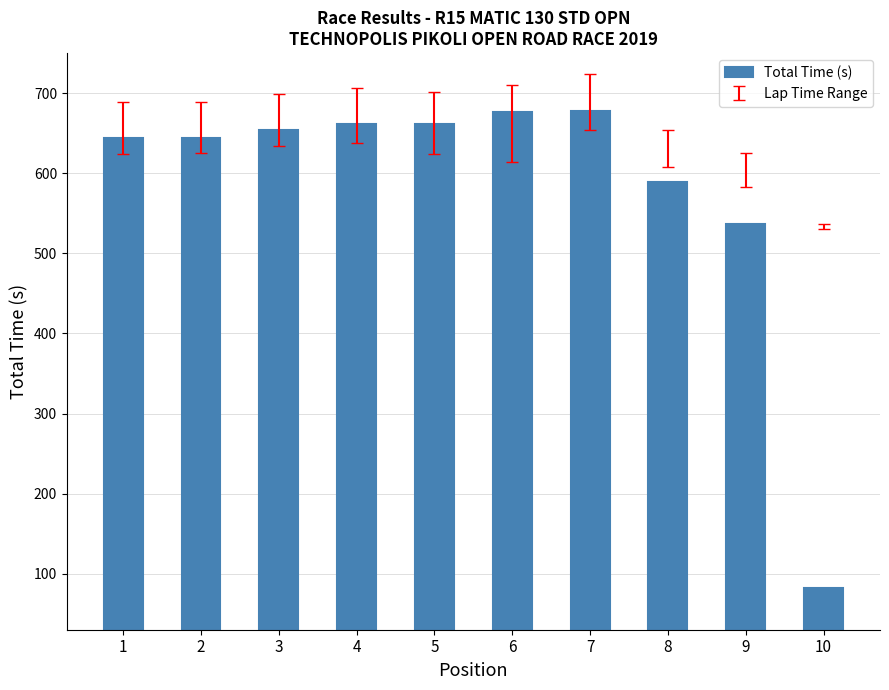

What is the sum of the values at 3 and 6?

1330.0